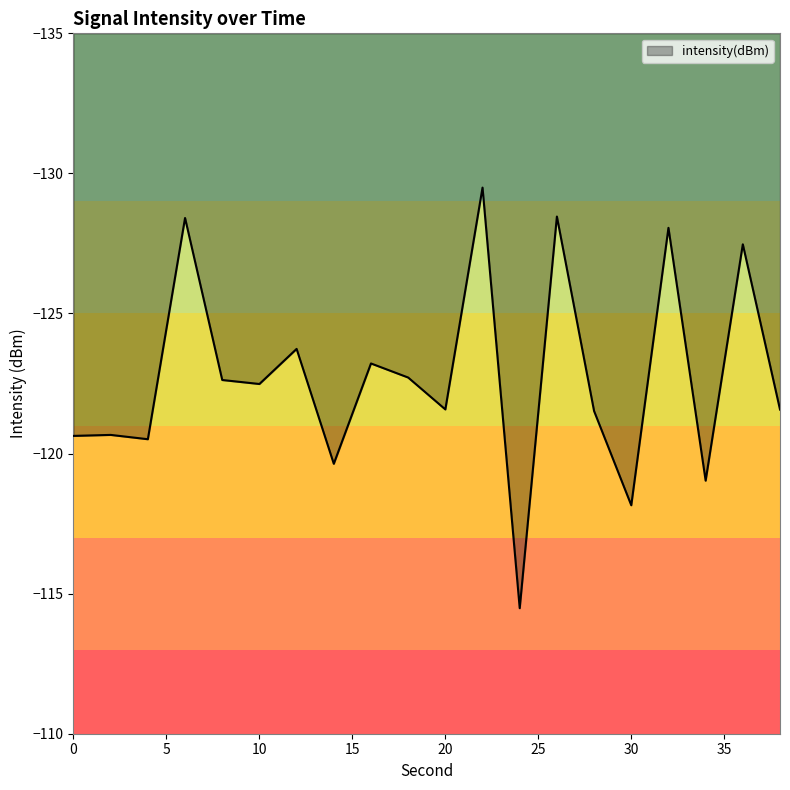

True or false: there are more than 0 points higher than both neighbors.

True